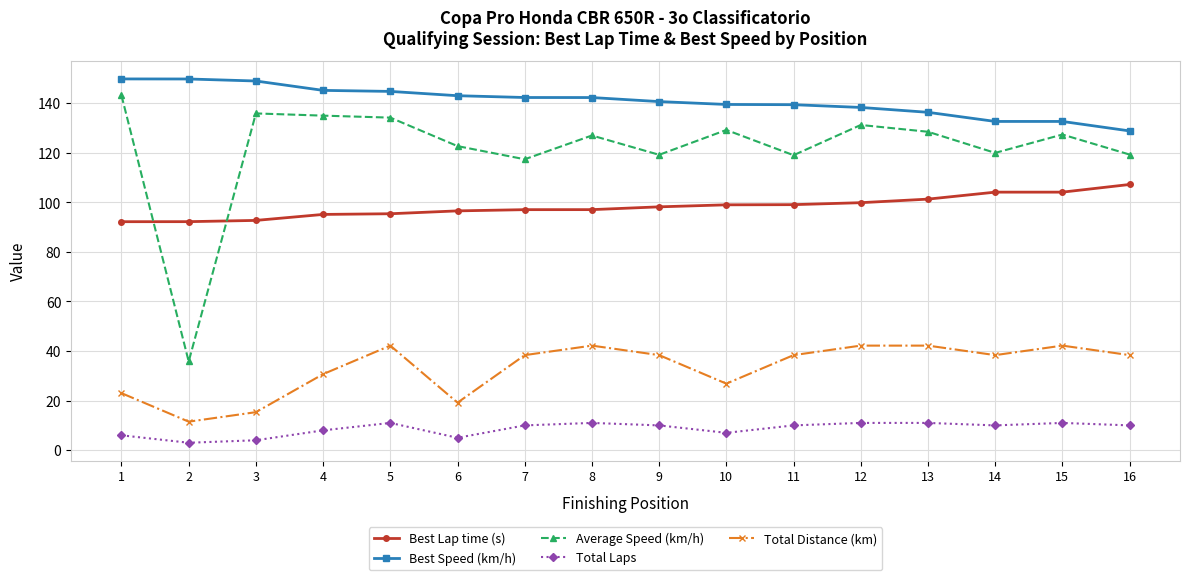

How many distinct data groups are displayed?

5